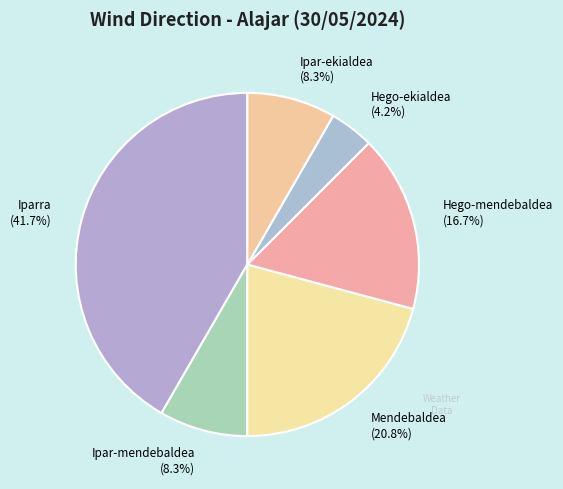

Between Hego-mendebaldea and Mendebaldea, which is larger?

Mendebaldea